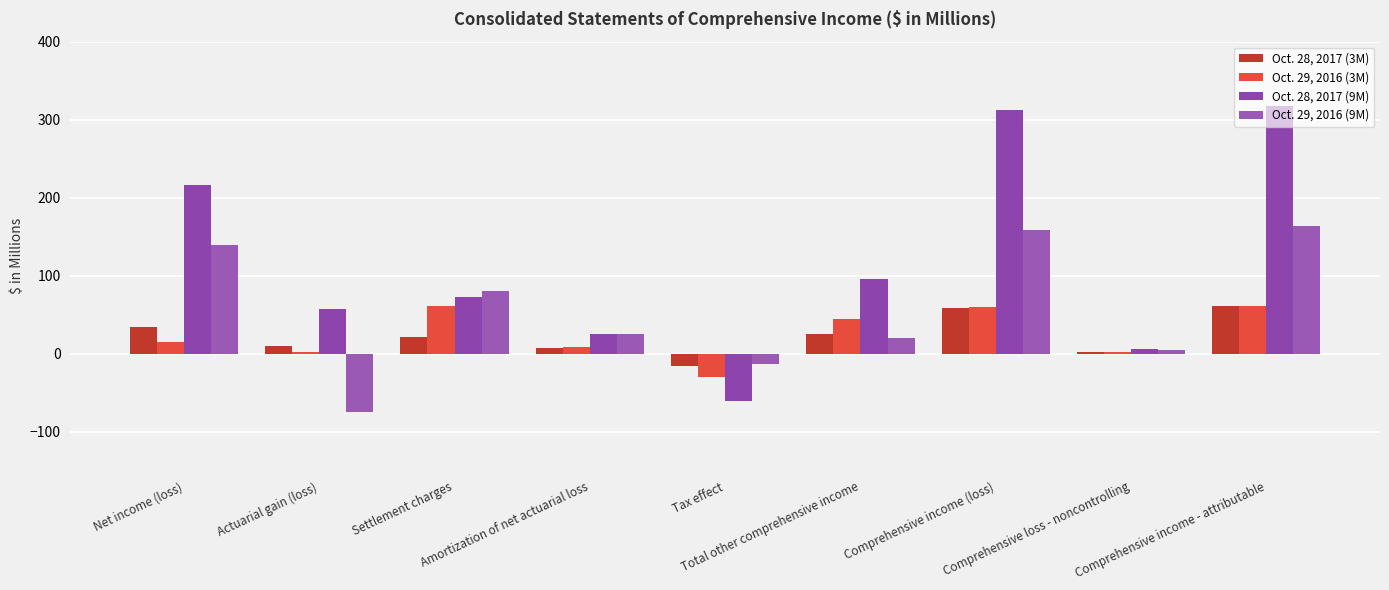

Rank the series at Net income (loss) from highest to lowest value.

Oct. 28, 2017 (9M), Oct. 29, 2016 (9M), Oct. 28, 2017 (3M), Oct. 29, 2016 (3M)